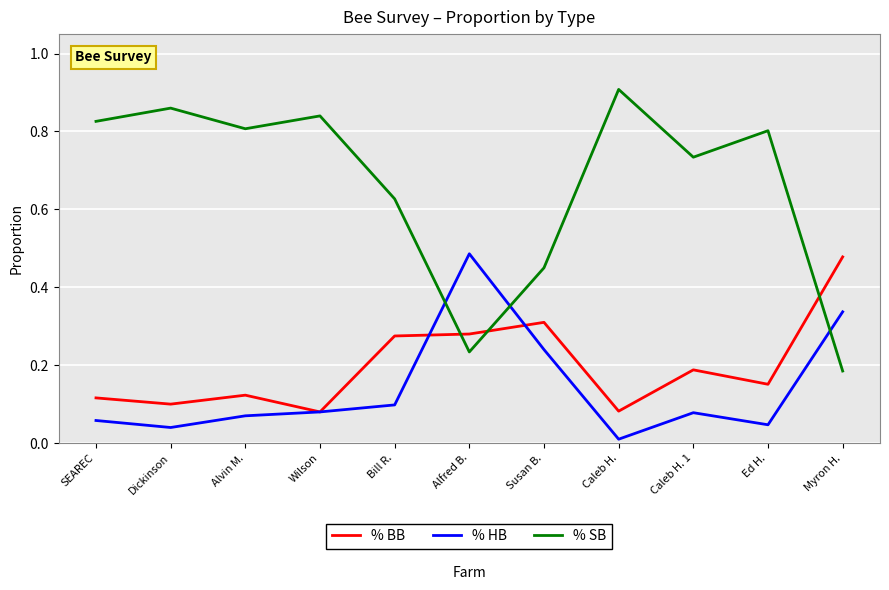

At Ed H., list the series in order from smallest to largest.

% HB, % BB, % SB